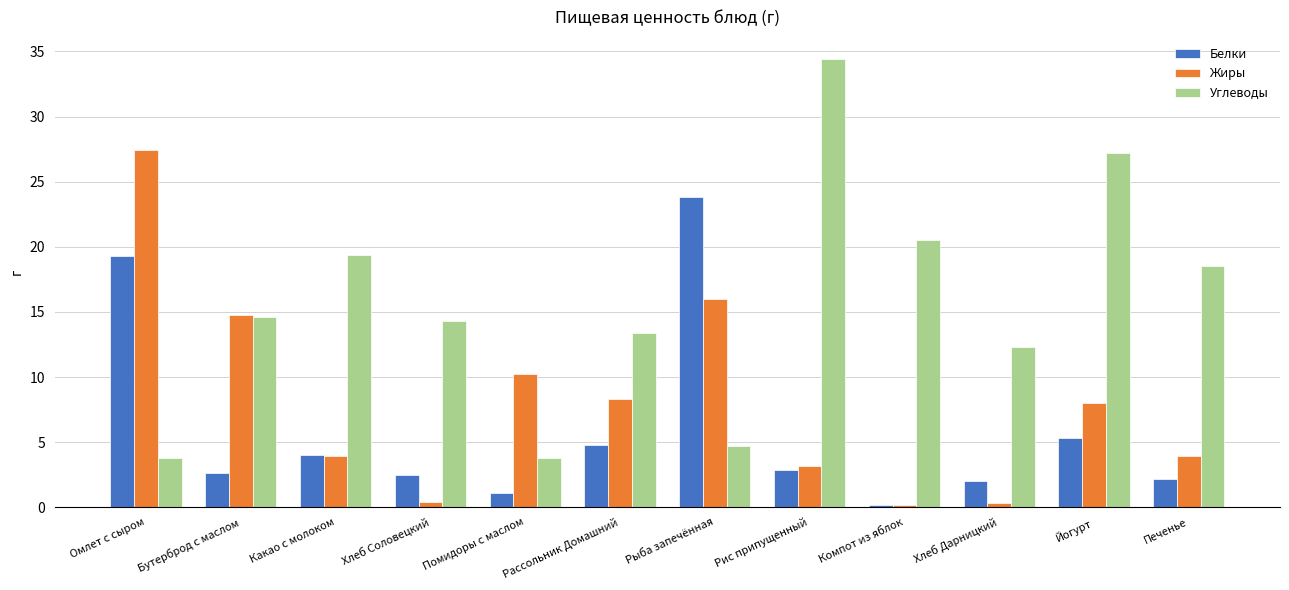

What position from the left is Бутерброд с маслом?

2